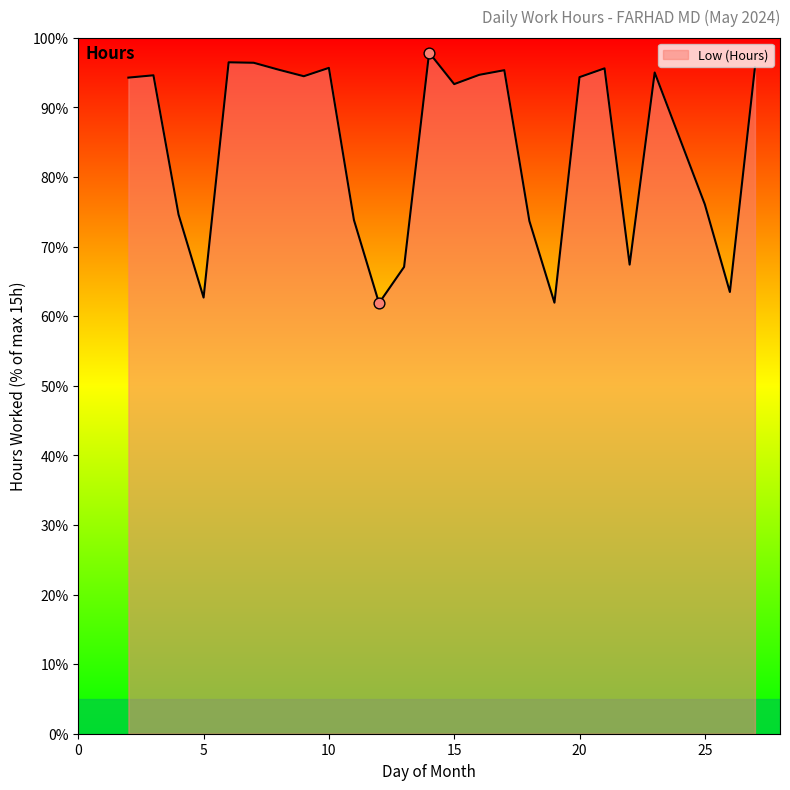

What is the difference between the maximum and minimum values?

36.0